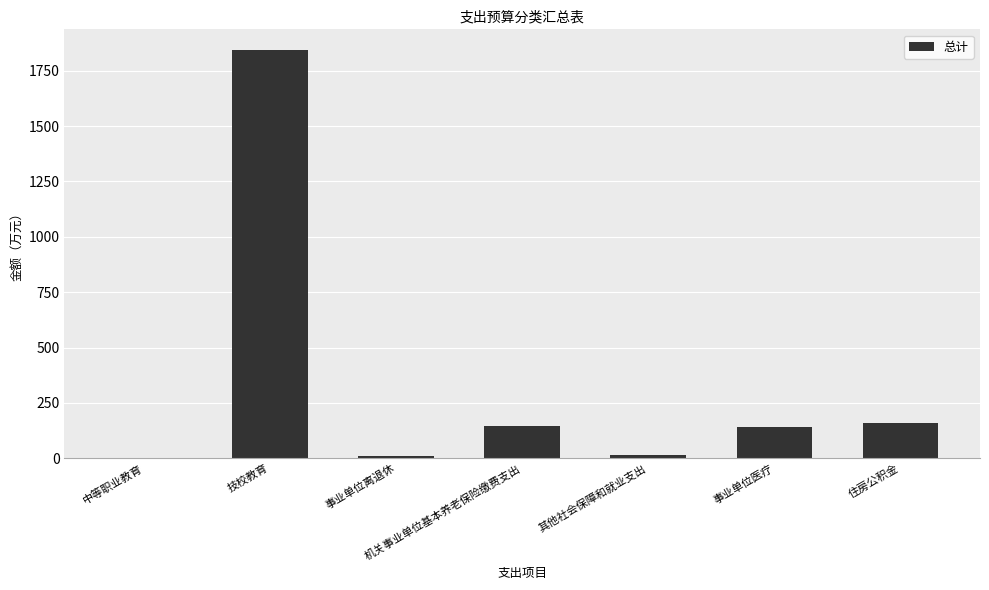

What is the difference between the values at 住房公积金 and 事业单位医疗?

20.0